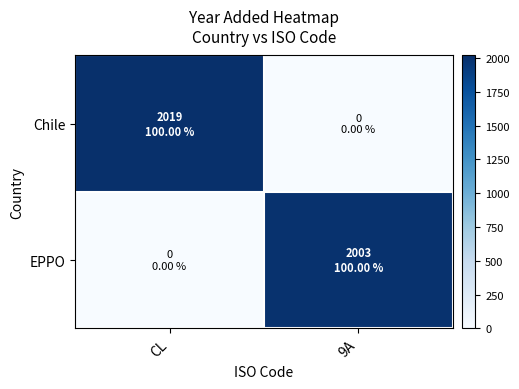

What is the difference between the highest and lowest values at 9A?

2003